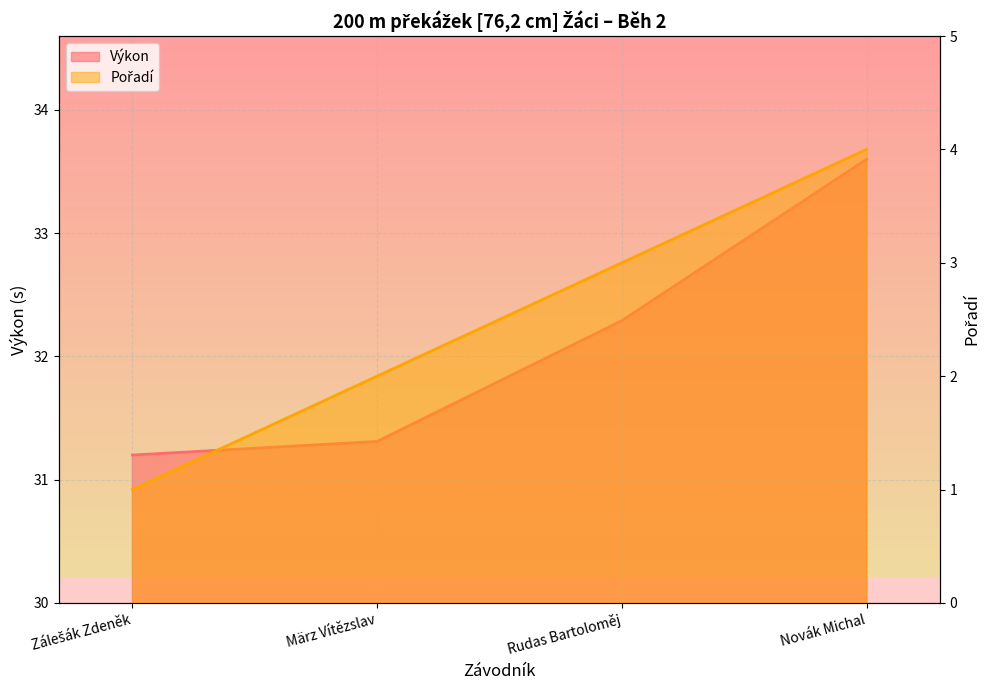

What is the difference between the second highest and second lowest values in the Pořadí series?

1.0